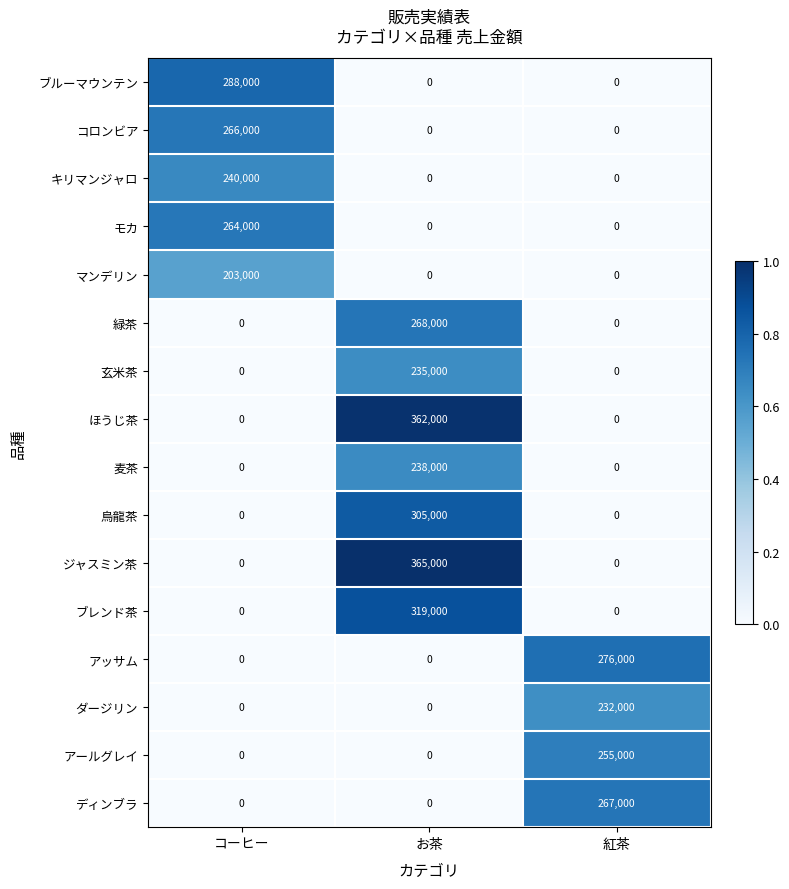

Which series has the largest total across all categories?

ジャスミン茶